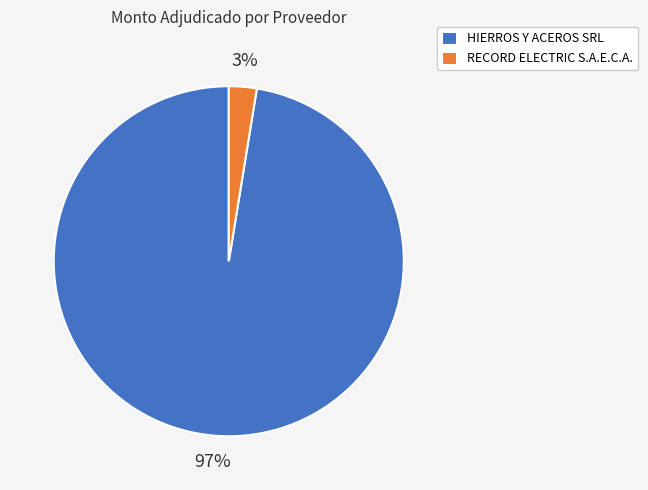

Is the sum of RECORD ELECTRIC S.A.E.C.A. and HIERROS Y ACEROS SRL greater than half?

Yes